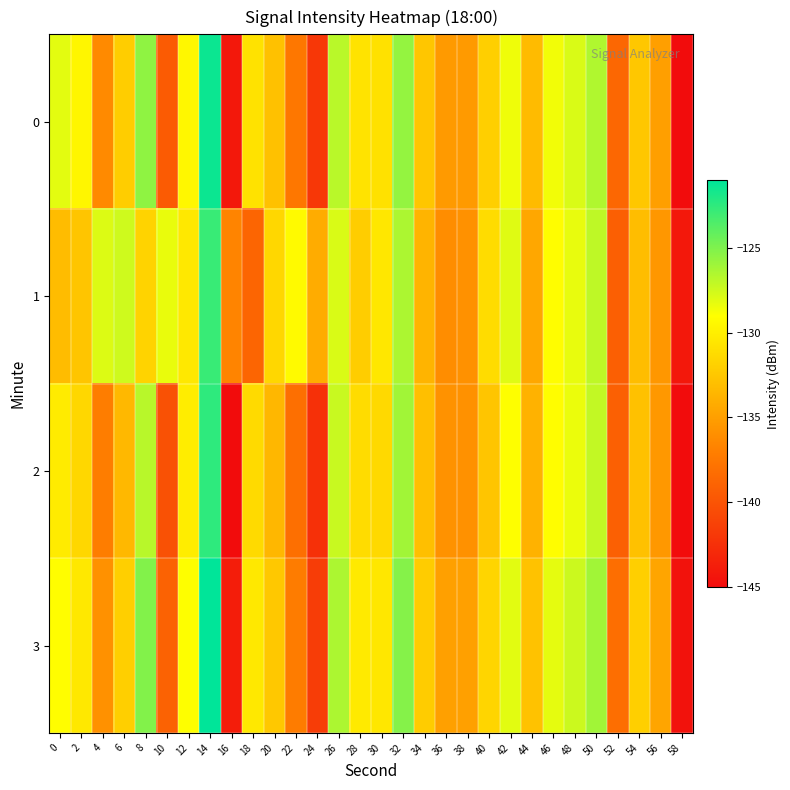

Reading right to left, list all the values displayed in this chart.

0: 58=-145.0	56=-135.0	54=-132.5	52=-138.6	50=-126.5	48=-127.8	46=-128.6	44=-133.2	42=-128.5	40=-132.0	38=-135.3	36=-135.3	34=-132.6	32=-125.6	30=-130.9	28=-130.7	26=-126.8	24=-142.0	22=-137.6	20=-132.8	18=-130.8	16=-144.1	14=-121.4	12=-129.5	10=-139.5	8=-125.5	6=-132.1	4=-136.3	2=-129.5	0=-128.1
1: 58=-144.2	56=-135.5	54=-133.1	52=-139.2	50=-127.0	48=-128.3	46=-129.1	44=-134.5	42=-128.0	40=-131.2	38=-135.9	36=-136.1	34=-133.7	32=-126.4	30=-130.5	28=-132.1	26=-127.8	24=-134.2	22=-129.3	20=-131.5	18=-138.8	16=-136.7	14=-122.8	12=-130.4	10=-128.3	8=-131.8	6=-127.5	4=-127.9	2=-132.6	0=-133.2
2: 58=-145.5	56=-135.4	54=-132.9	52=-139.1	50=-127.1	48=-128.4	46=-129.1	44=-133.8	42=-129.0	40=-132.6	38=-135.9	36=-135.8	34=-133.0	32=-126.1	30=-131.4	28=-131.2	26=-127.3	24=-142.5	22=-138.1	20=-133.5	18=-131.3	16=-145.0	14=-122.5	12=-130.1	10=-140.2	8=-126.8	6=-133.4	4=-137.1	2=-131.5	0=-130.2
3: 58=-144.6	56=-134.6	54=-132.0	52=-138.2	50=-126.1	48=-127.4	46=-128.2	44=-132.8	42=-128.1	40=-131.6	38=-134.9	36=-134.9	34=-132.2	32=-125.2	30=-130.5	28=-130.3	26=-126.4	24=-141.6	22=-137.2	20=-132.4	18=-130.4	16=-143.8	14=-121.0	12=-129.0	10=-139.0	8=-125.1	6=-132.0	4=-135.9	2=-130.4	0=-129.1